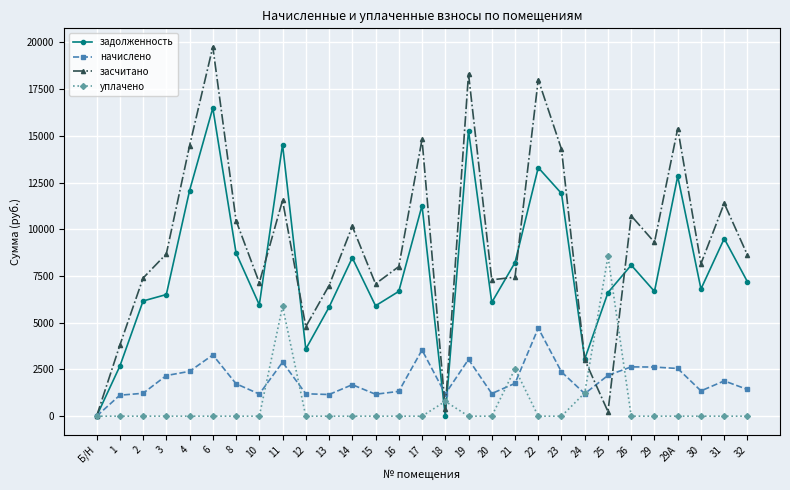

List the series in order of their peak value, highest first.

засчитано, задолженность, уплачено, начислено